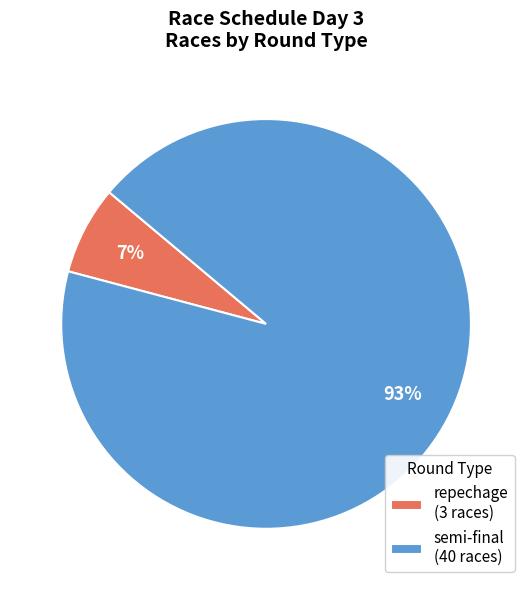

Is repechage (3 races) the majority of the pie?

No